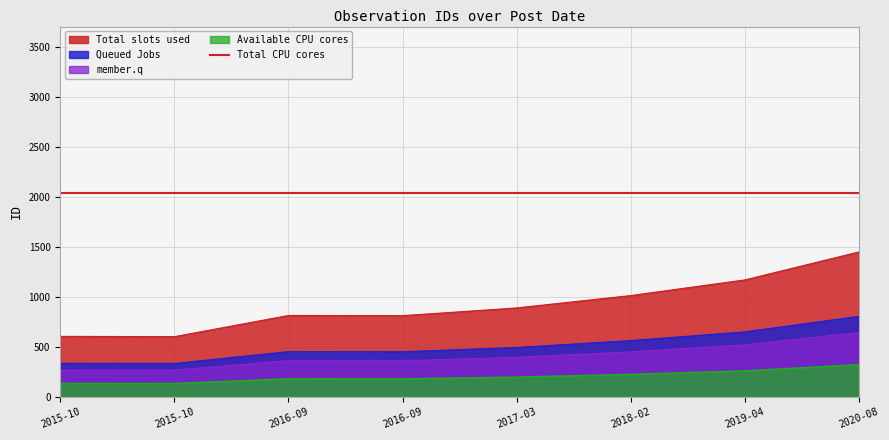

Which has a higher value, 2016-09-01 or 2015-10-30?

2016-09-01